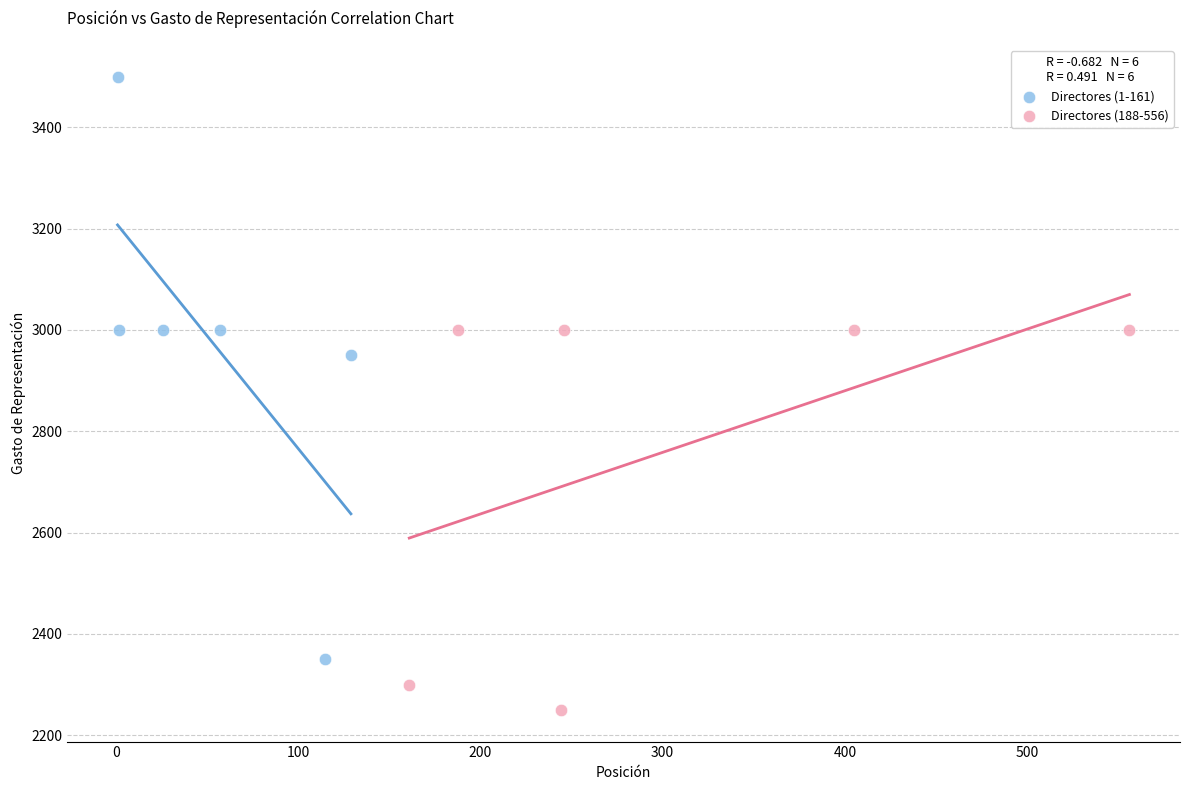

Which series has the widest spread of Y values?

Directores (1-161)